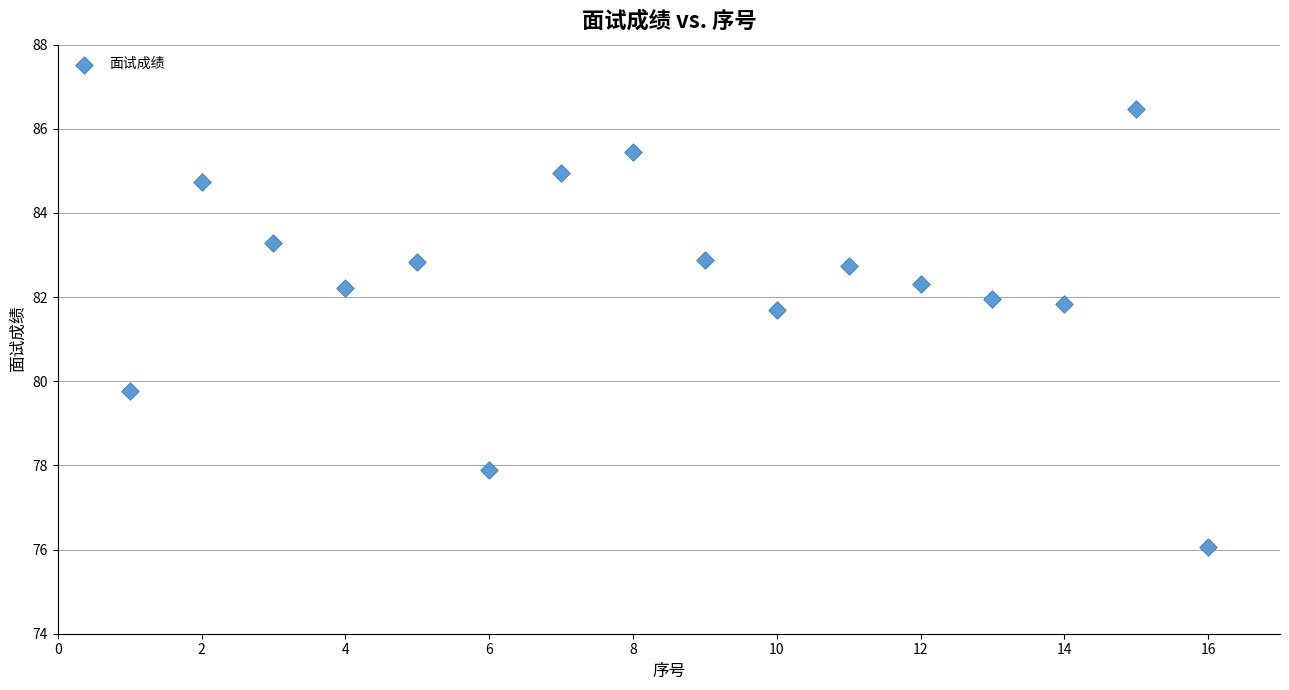

What is the range of X values (max minus min)?

15.0